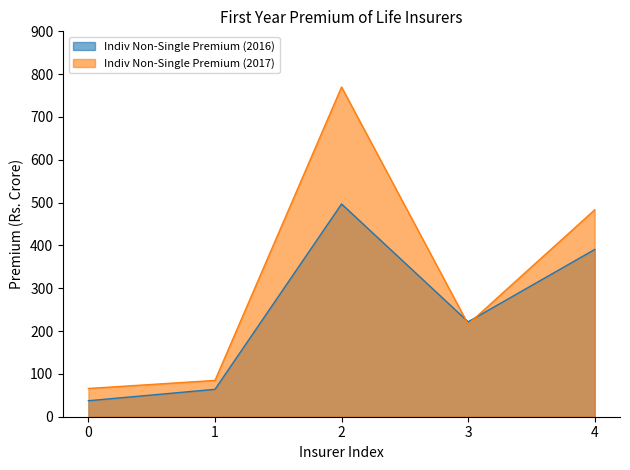

Between which two adjacent categories do Individual Non-Single Premium (2017) and Individual Non-Single Premium (2016) first intersect?

2 and 3